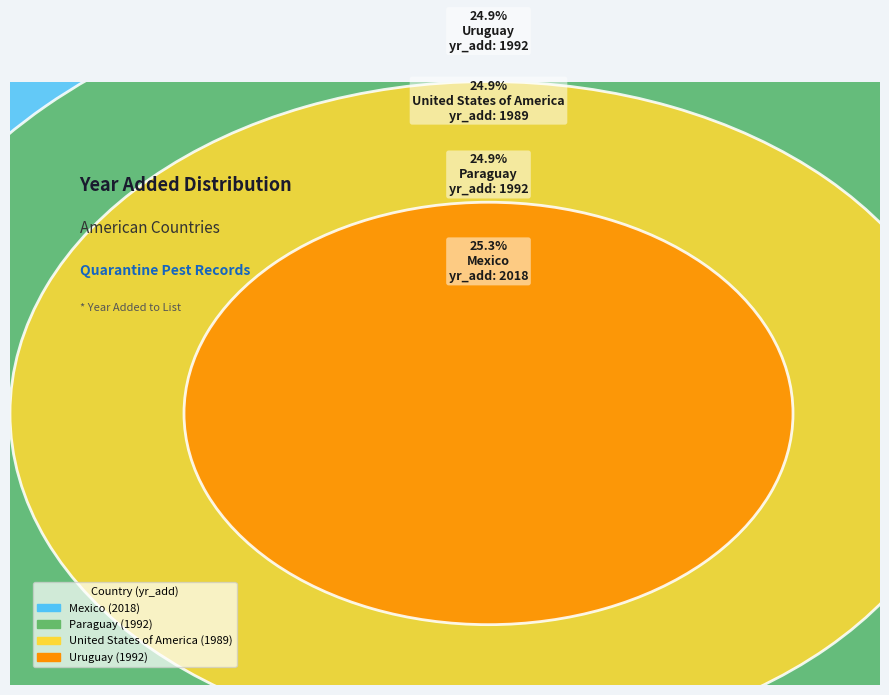

Is there a majority slice in this chart?

No